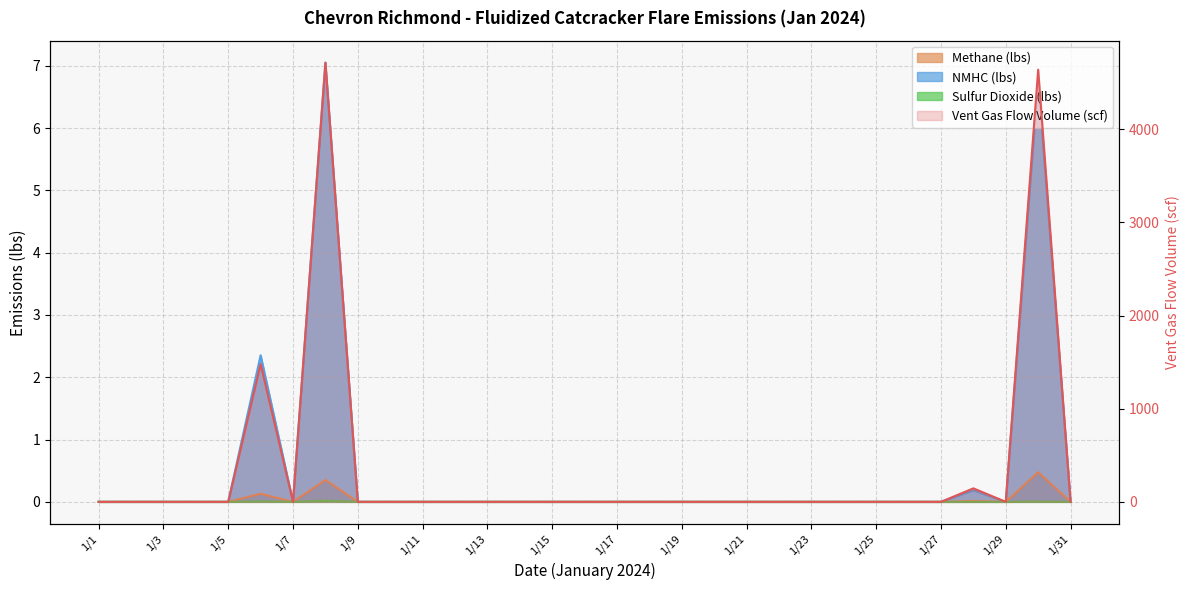

List the series in order of their peak value, lowest first.

Sulfur Dioxide (lbs), Methane (lbs), NMHC (lbs), Vent Gas Flow Volume (scf)